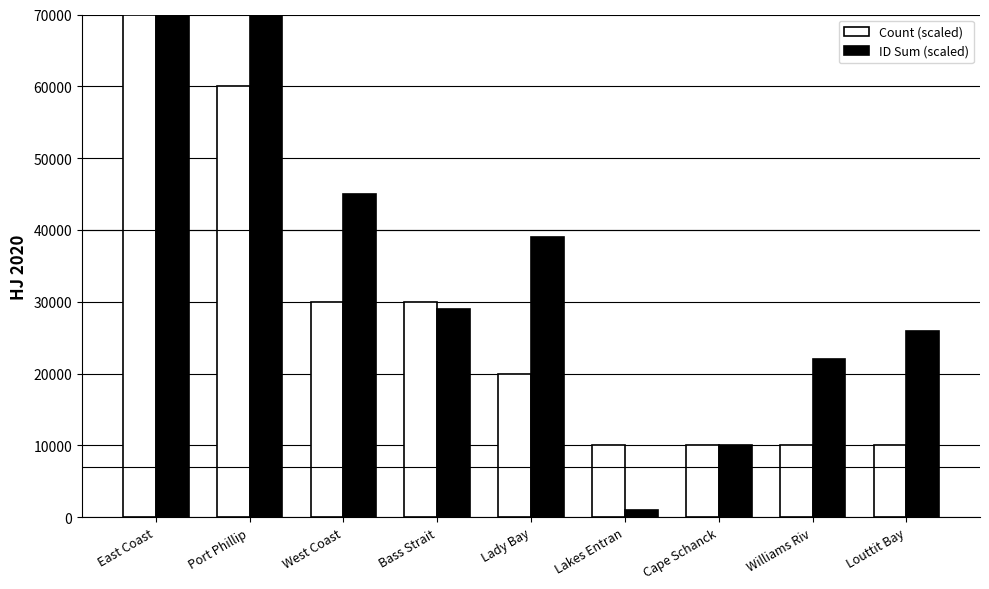

What is the spread (max minus min) of values at Lakes Entran?

9000